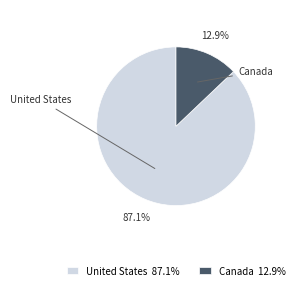

Does Canada represent more than half of the total?

No